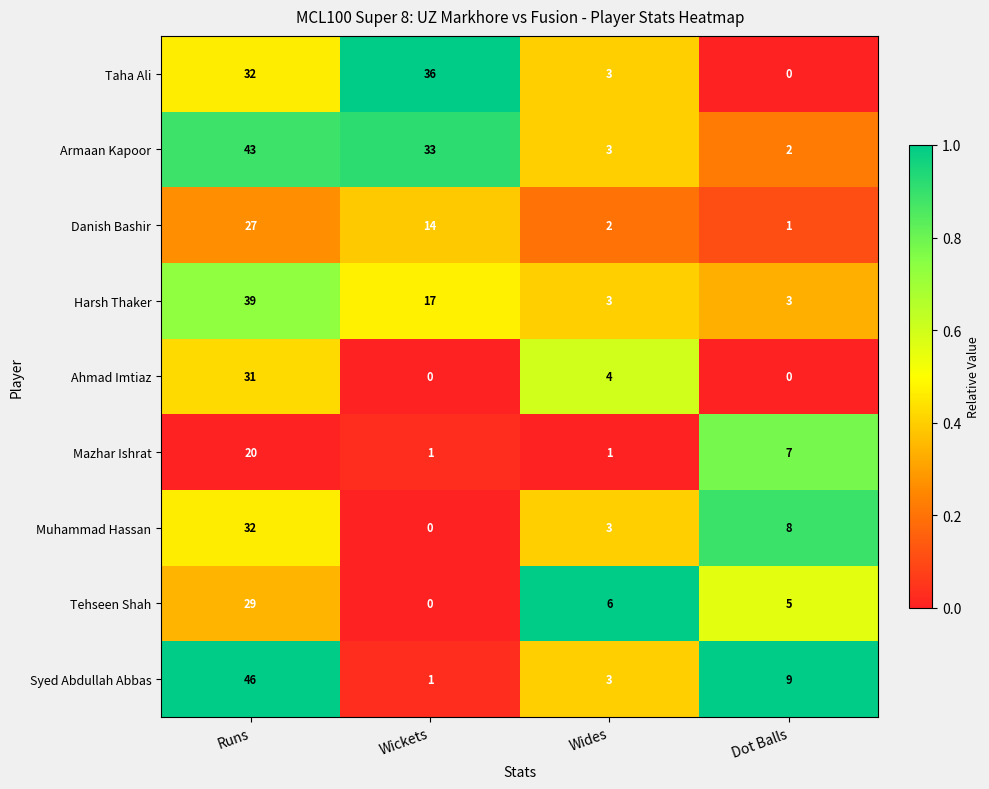

How many positive values does the Taha Ali series have?

3